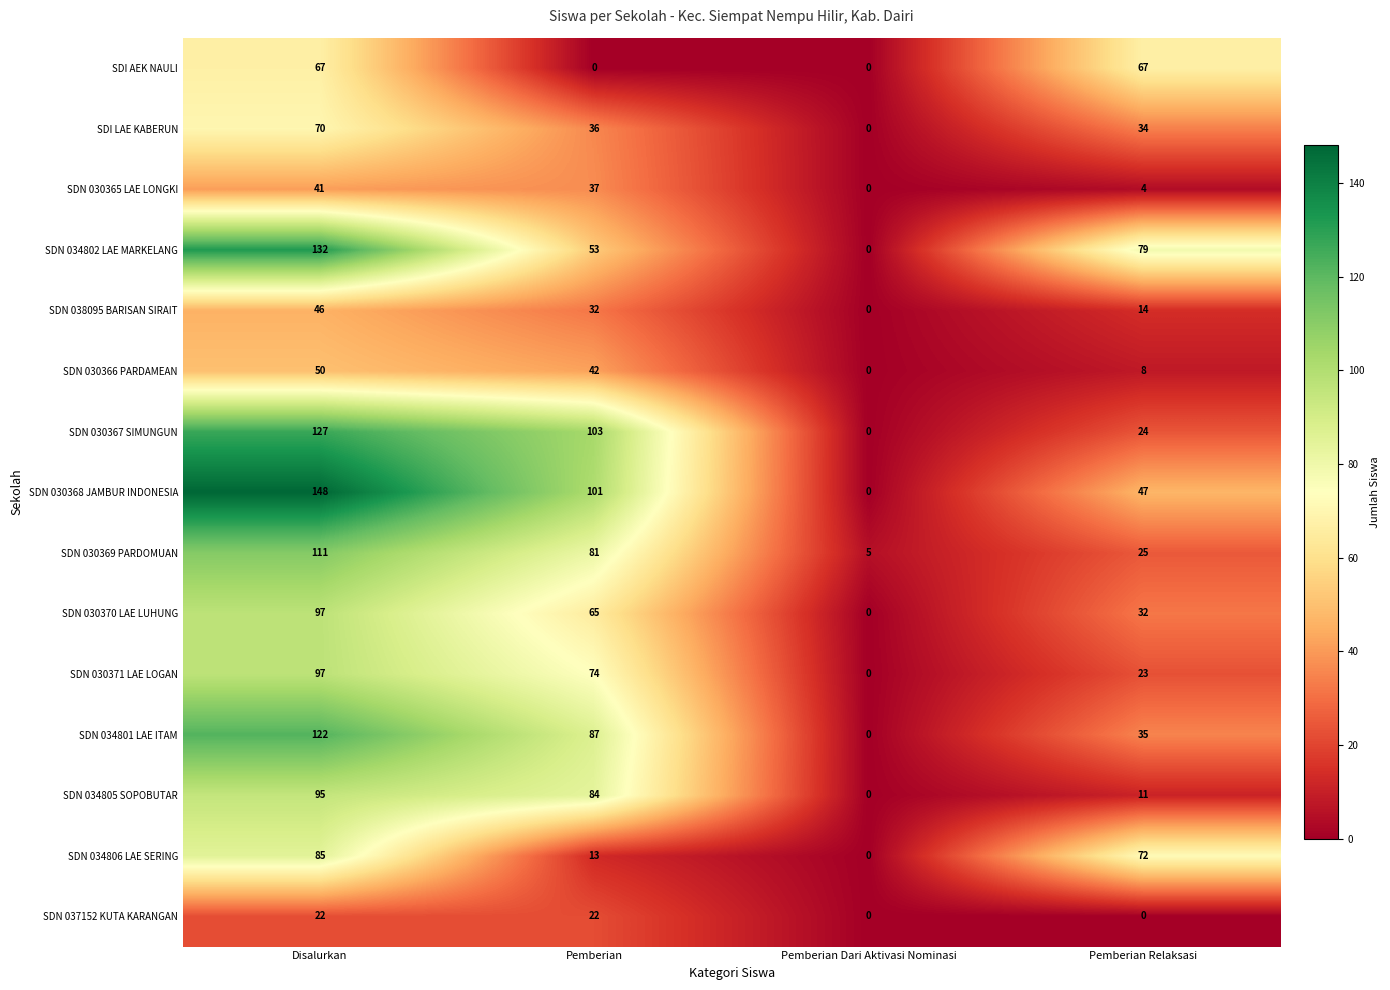

At which label does SDN 038095 BARISAN SIRAIT reach its minimum?

Pemberian Dari Aktivasi Nominasi